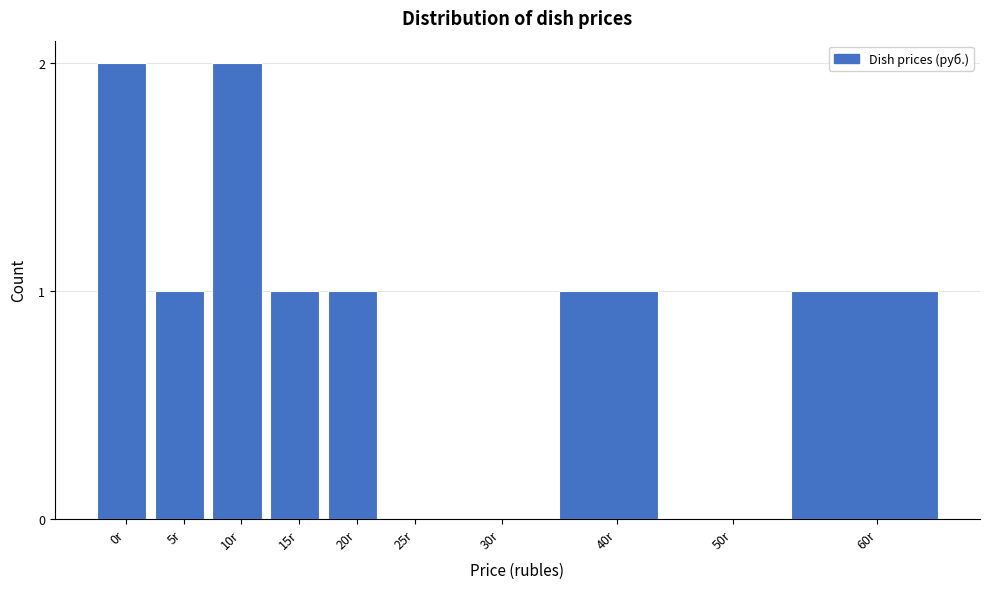

Reading left to right, extract all data points from this chart.

0r=2	5r=1	10r=2	15r=1	20r=1	25r=0	30r=0	40r=1	50r=0	60r=1